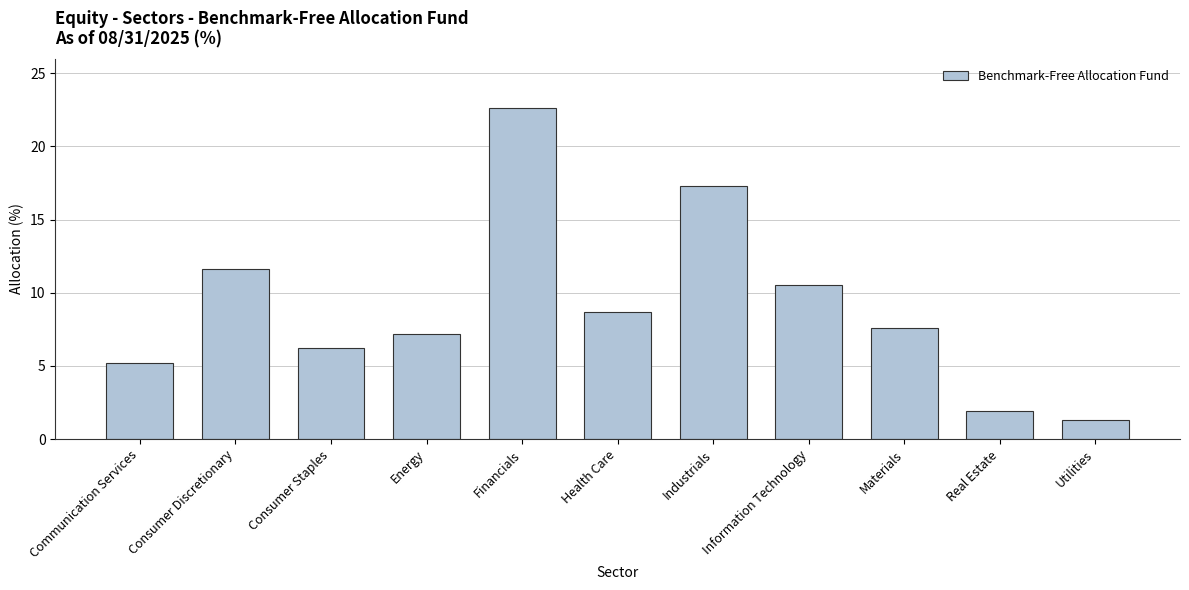

What is the difference between the values at Materials and Information Technology?

2.9